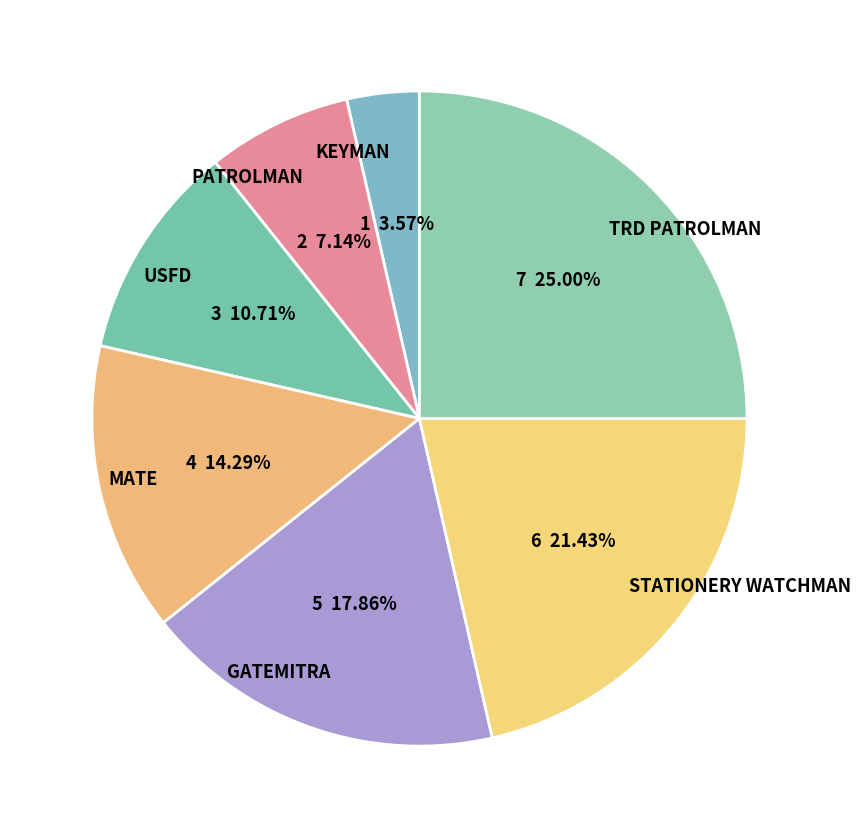

To the nearest percent, what percentage of the pie is STATIONERY WATCHMAN?

21%